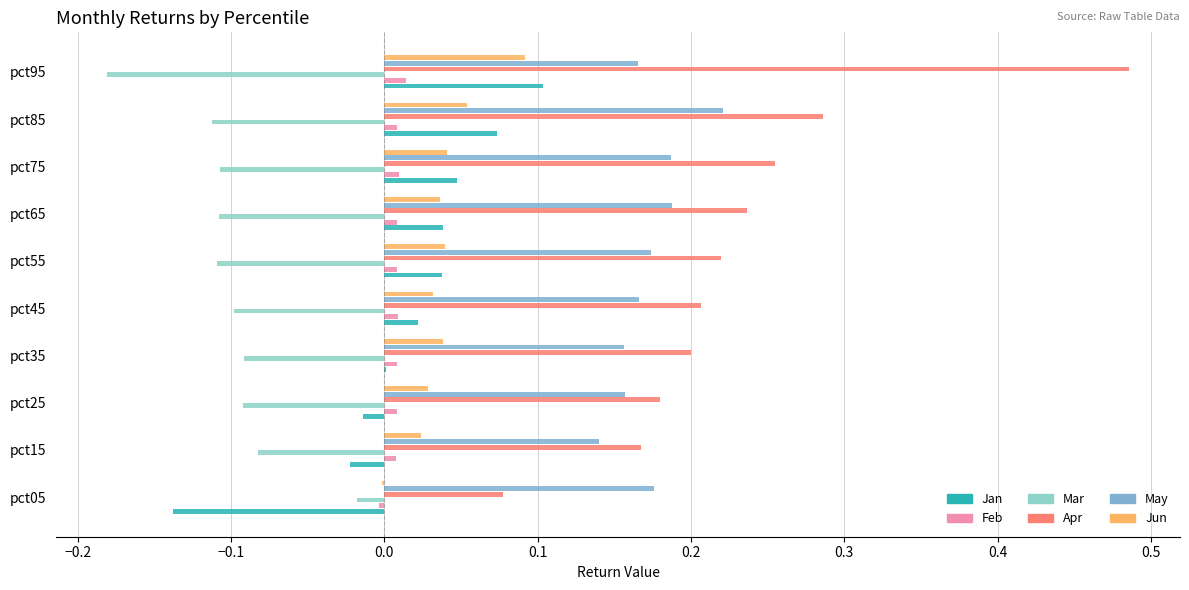

At how many categories does at least one series exceed 0?

10